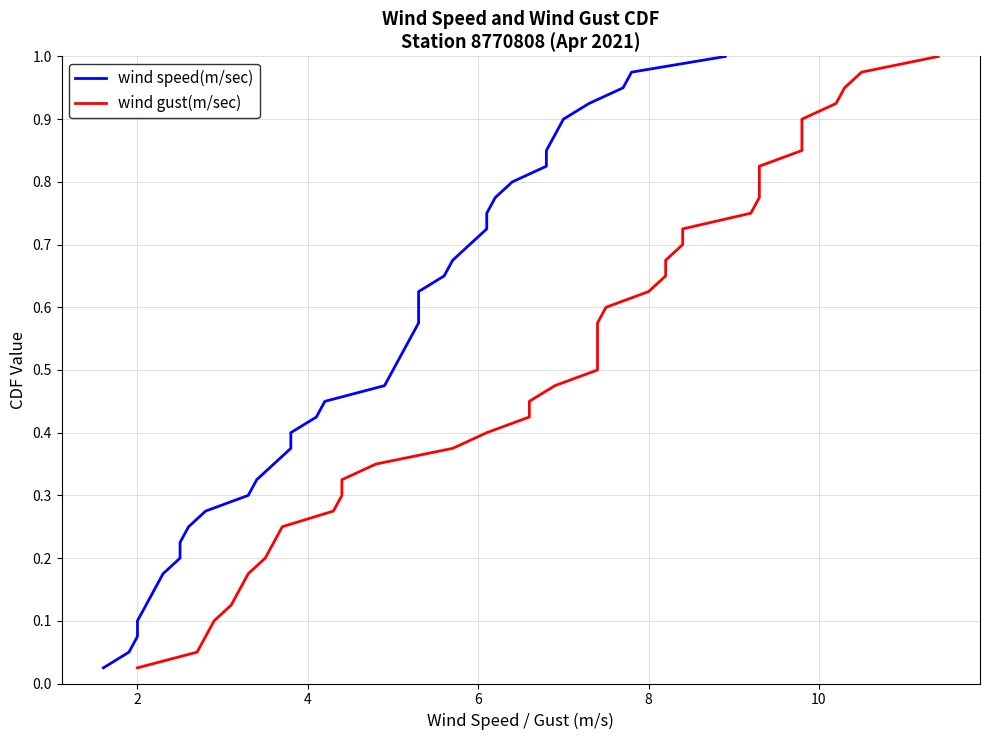

Does the chart have visible grid lines?

Yes